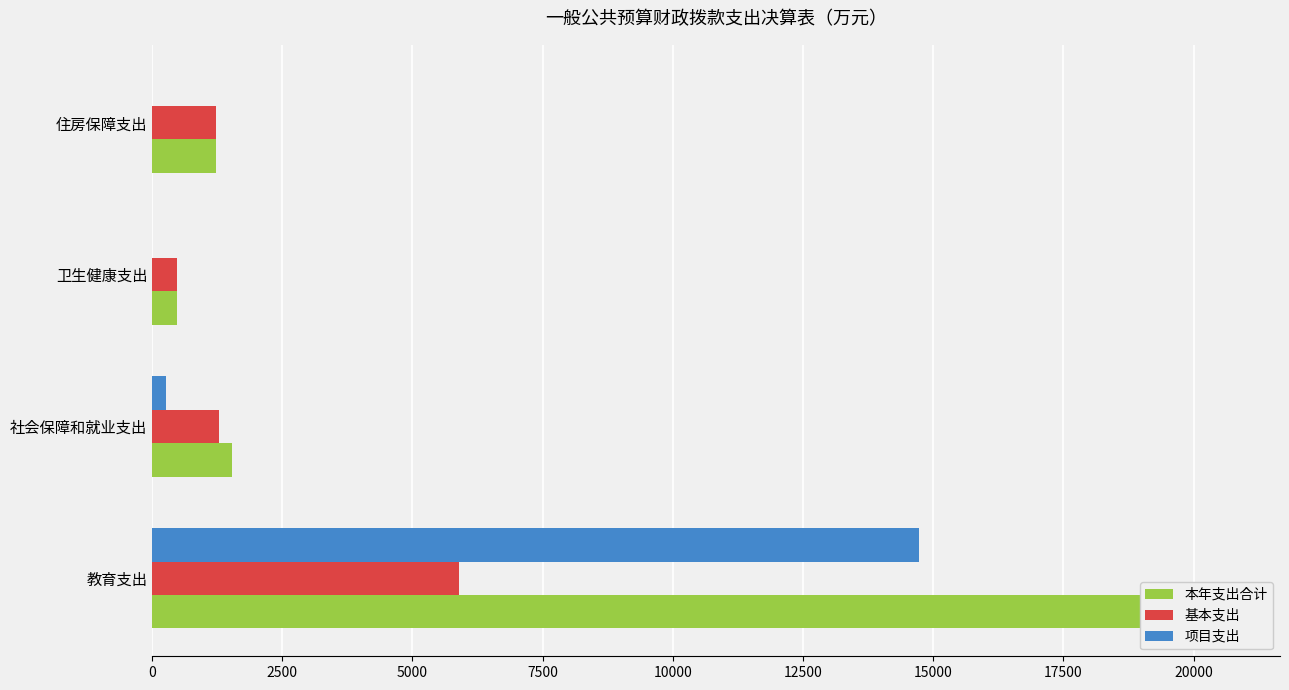

Is the value of 基本支出 at 卫生健康支出 greater than the value of 项目支出 at 住房保障支出?

Yes